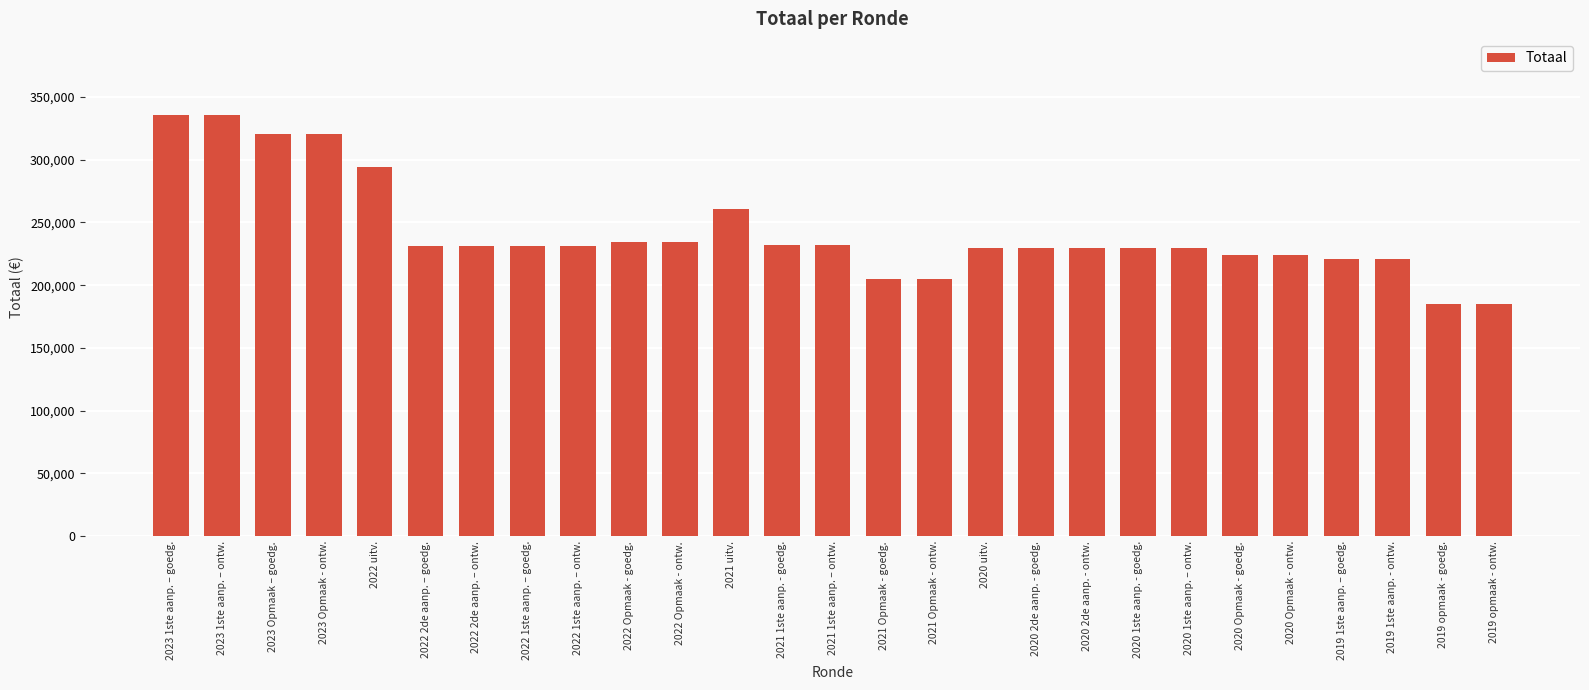

What is the smallest value displayed?

185290